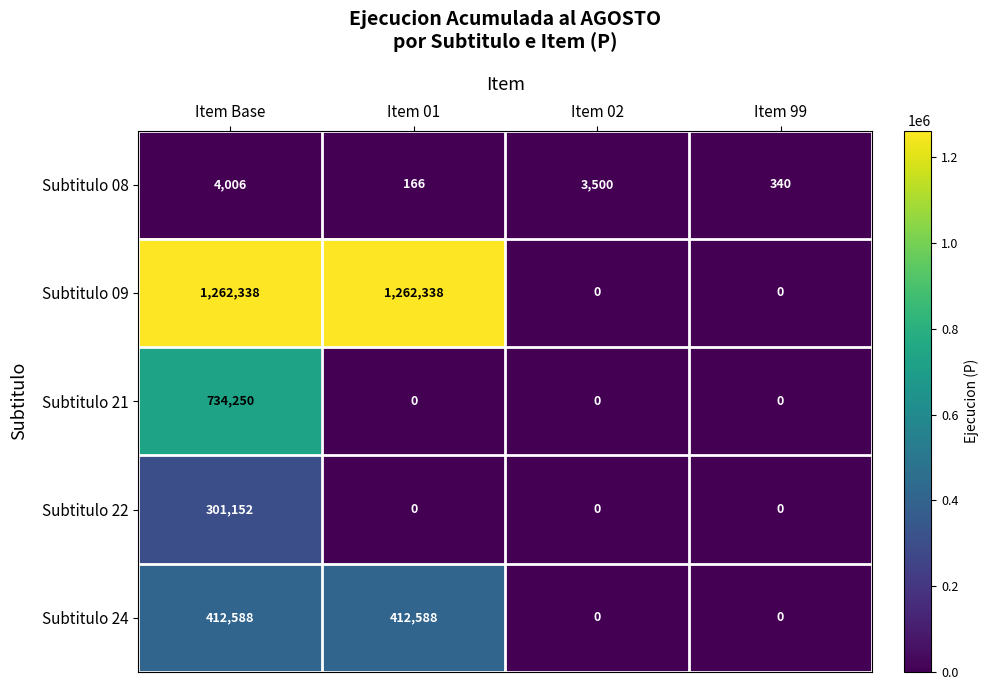

What is the total value across all series at Item 01?

1675092